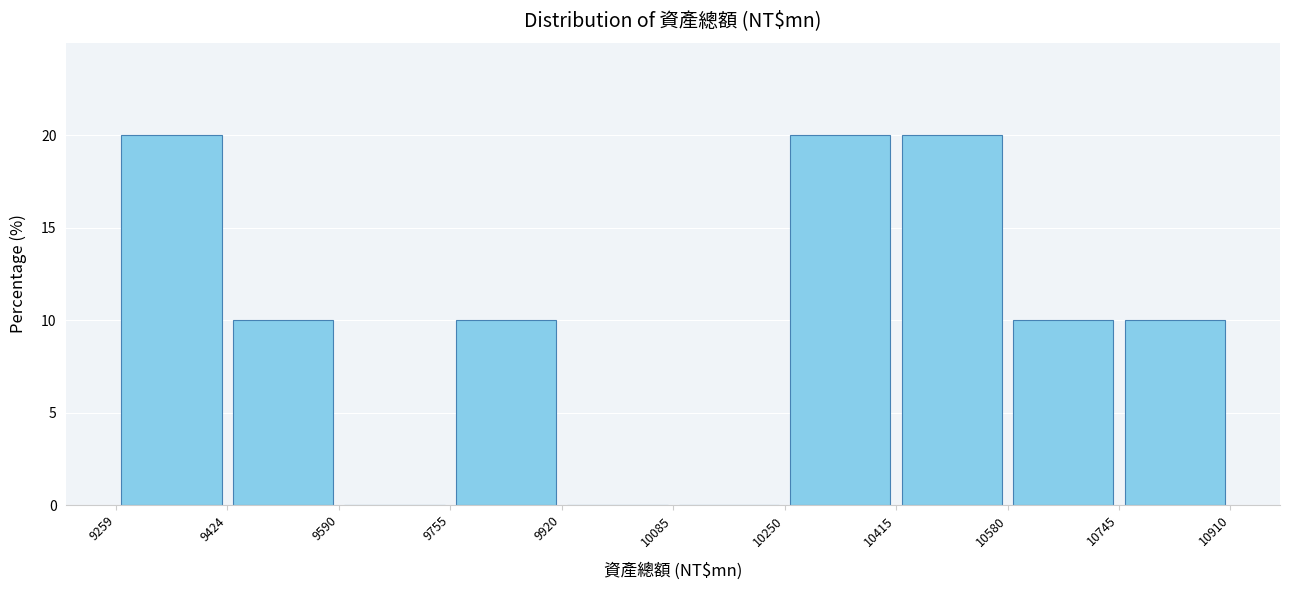

How tall is the bar that spans 10745 to 10910 on the x-axis? The values are not printed on the chart, so give them approximately, as read against the axis.

10